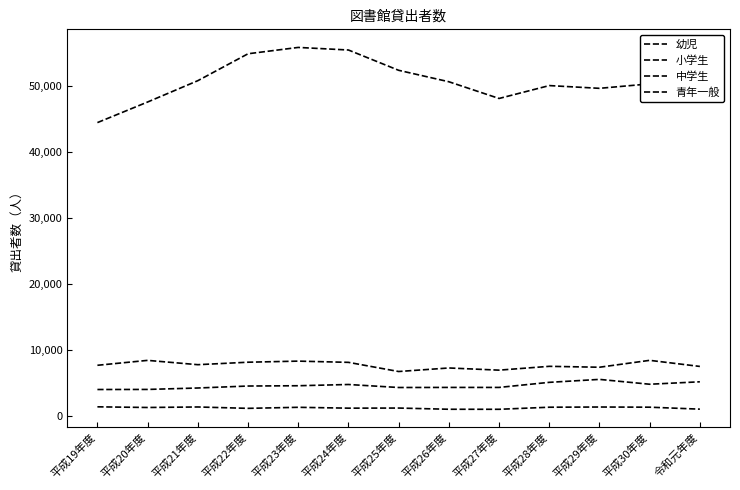

How many lines are shown in the chart?

4